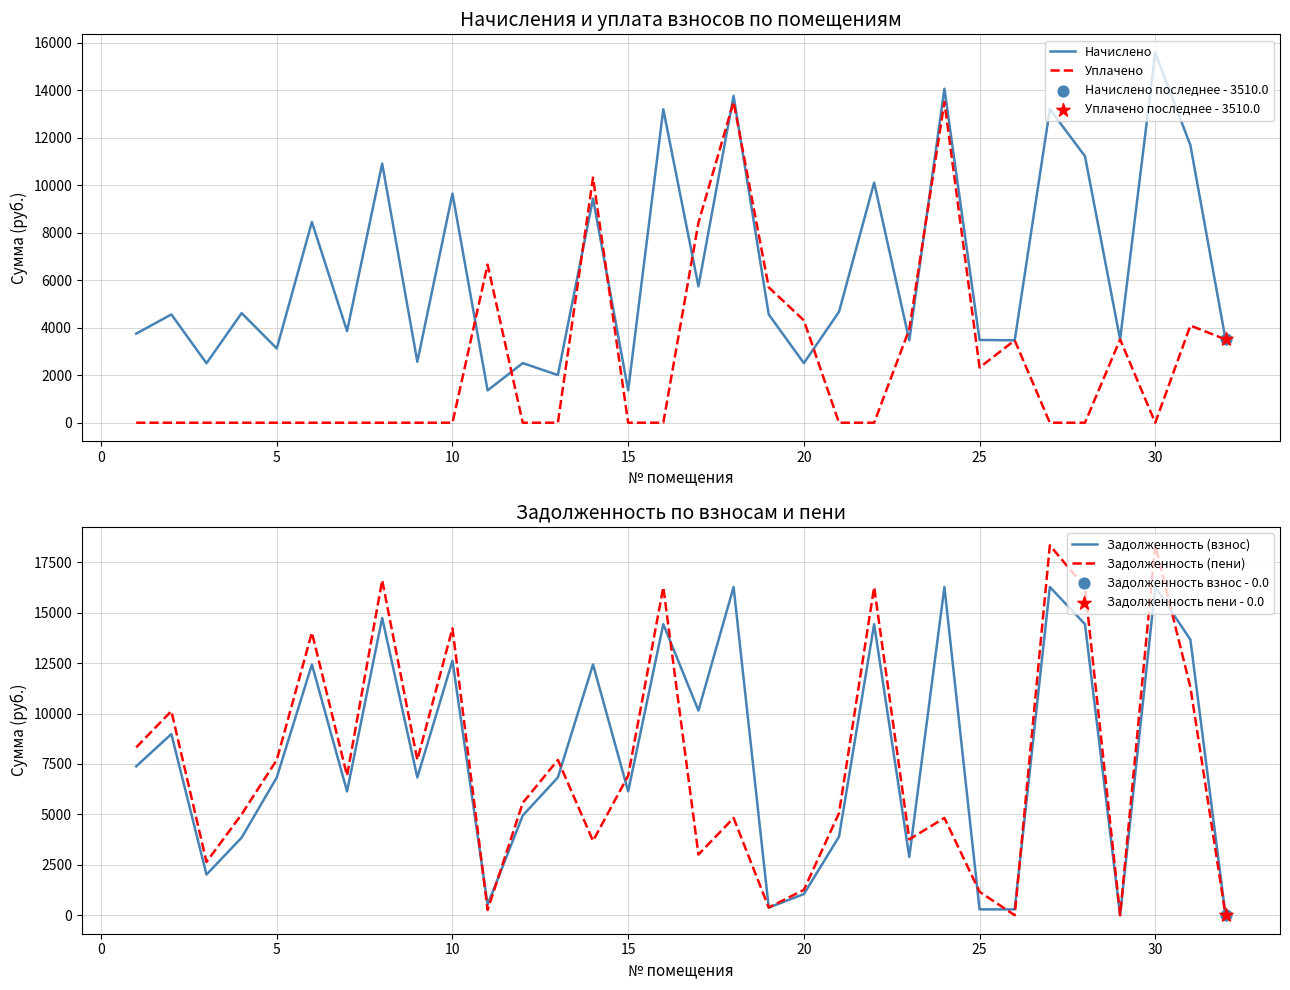

The value of Уплачено at 5 is 0.0. True or false?

True